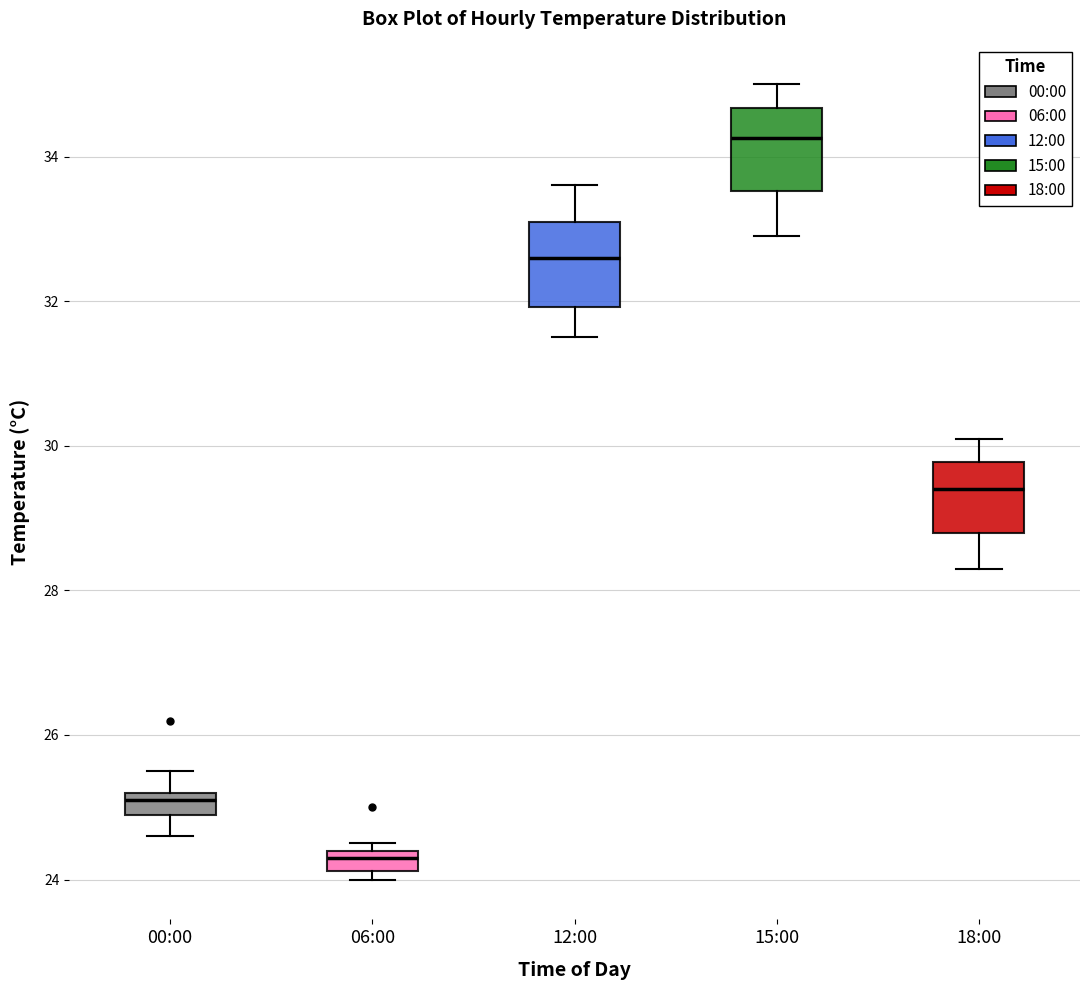

Which box's median line is the highest?

15:00